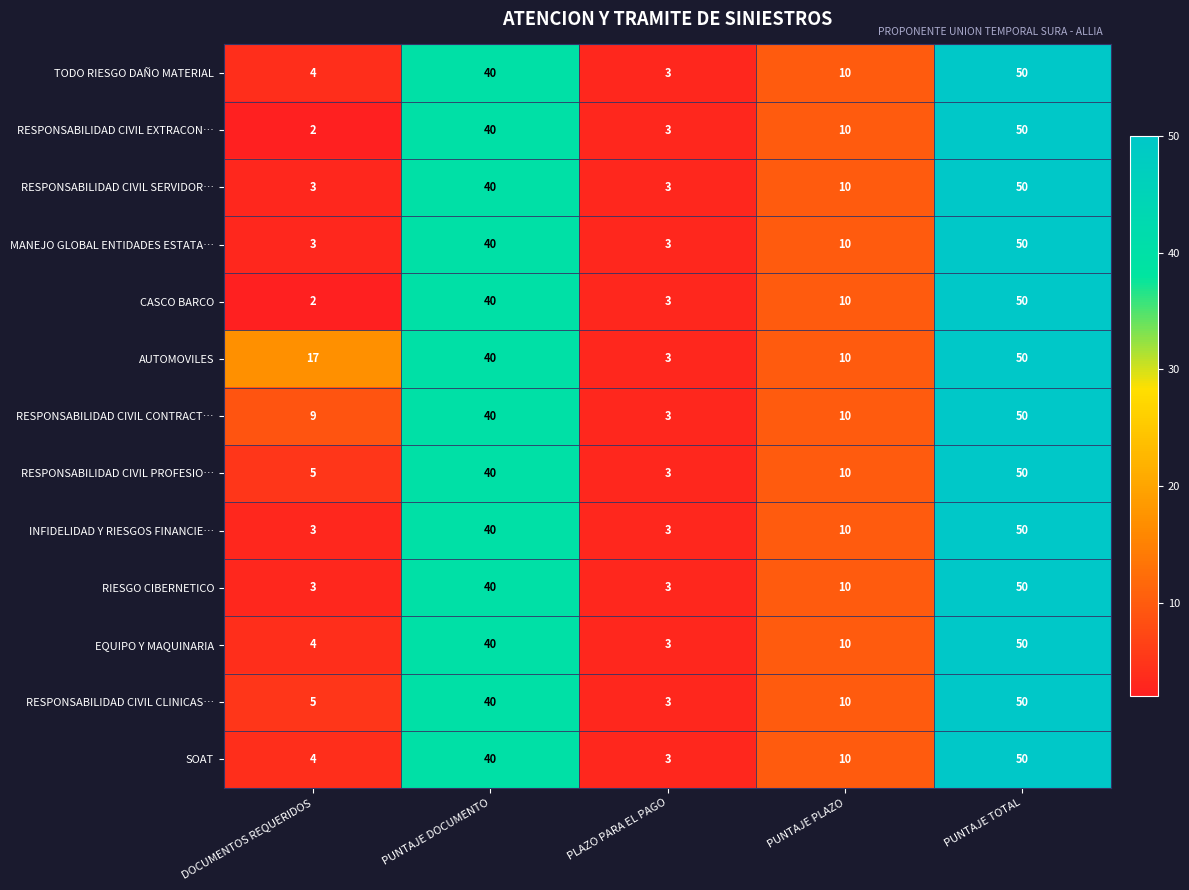

At which category does the chart reach its minimum across all series?

DOCUMENTOS REQUERIDOS